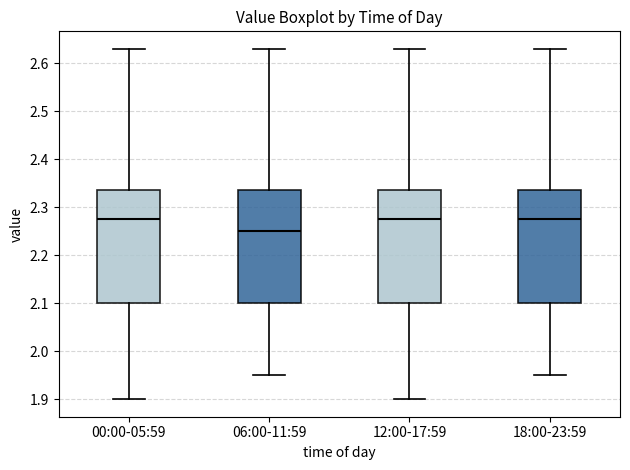

Reading left to right, transcribe this box plot: for each box, give where its median line is, the range the box spans, and where its two whiskers end, as read against the y-axis. The values are not printed on the chart, so give them approximately, as read against the axis.

00:00-05:59: median 2.28, box 2.10 to 2.34, whiskers 1.90 to 2.63
06:00-11:59: median 2.25, box 2.10 to 2.34, whiskers 1.95 to 2.63
12:00-17:59: median 2.28, box 2.10 to 2.34, whiskers 1.90 to 2.63
18:00-23:59: median 2.28, box 2.10 to 2.34, whiskers 1.95 to 2.63